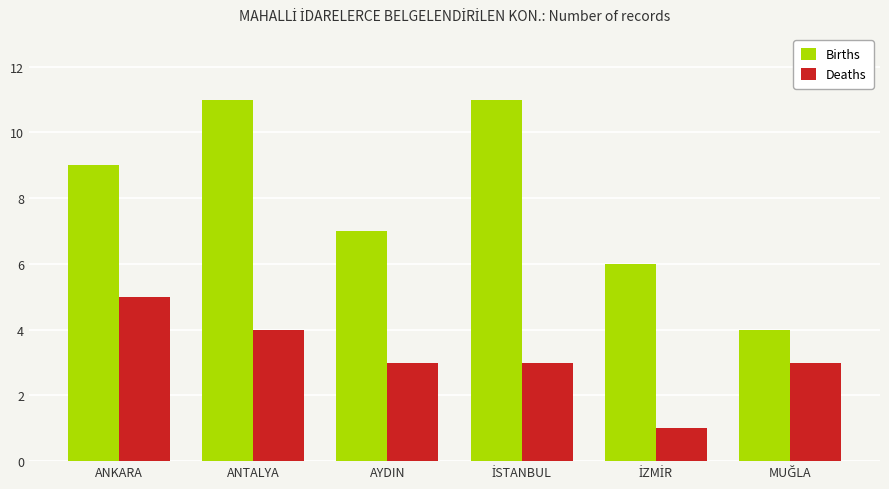

What is the sum of all Deaths values?

19